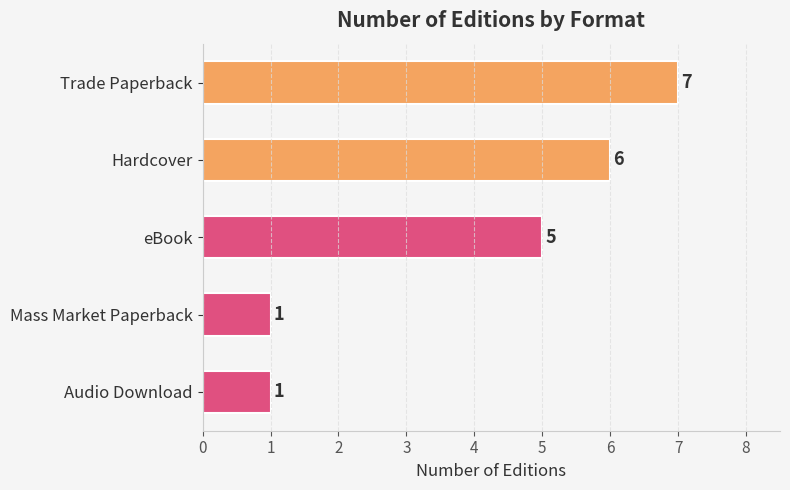

What is the greatest value displayed?

7